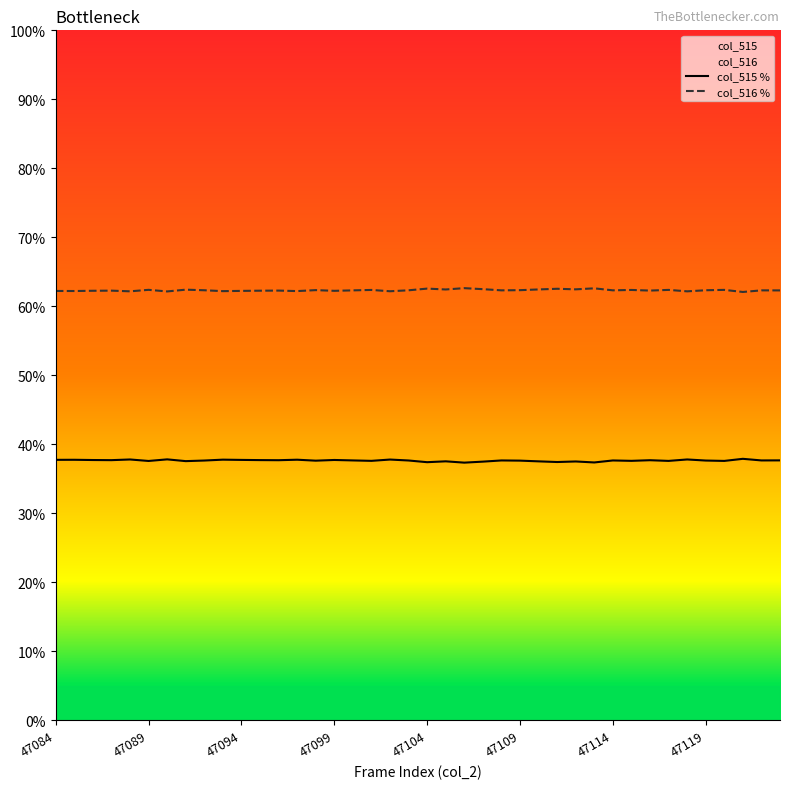

List the series in order of their peak value, lowest first.

col_515 %, col_516 %